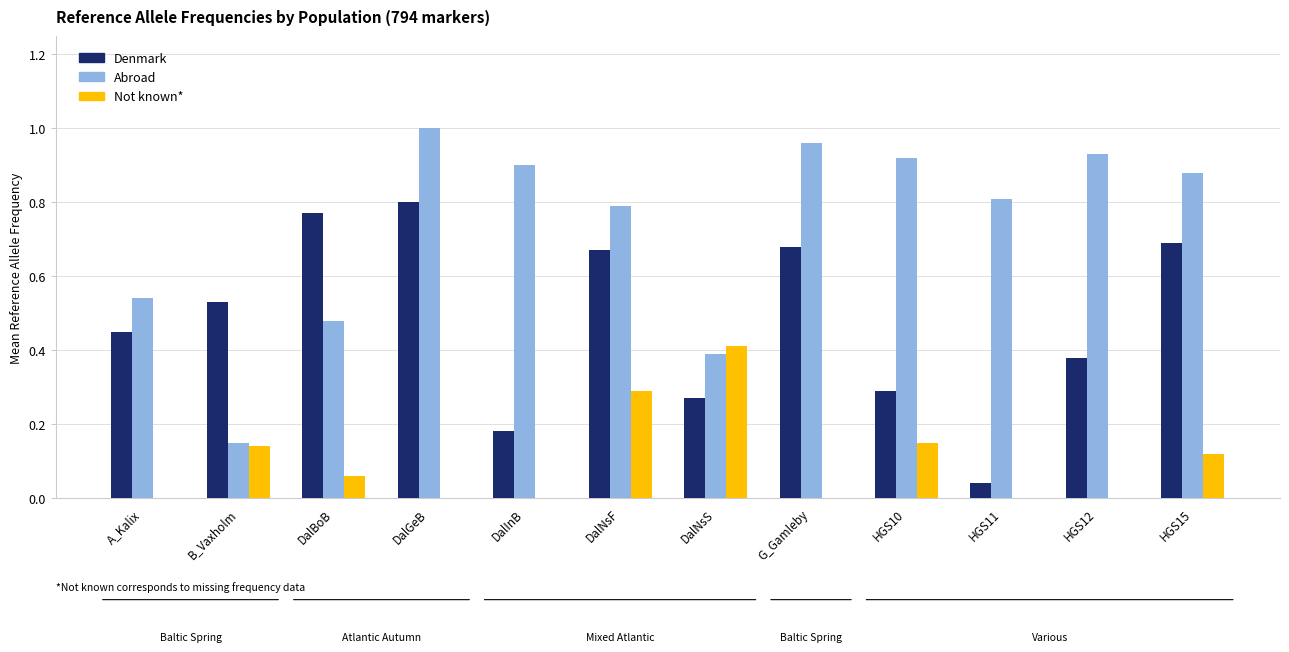

What is the total value across all series at DalBoB?

1.3